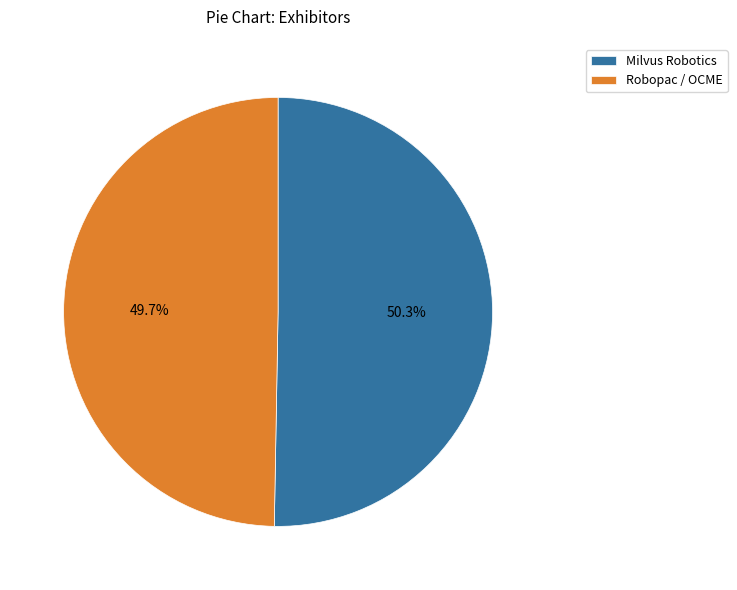

Which category has the smallest portion of the pie?

Robopac / OCME